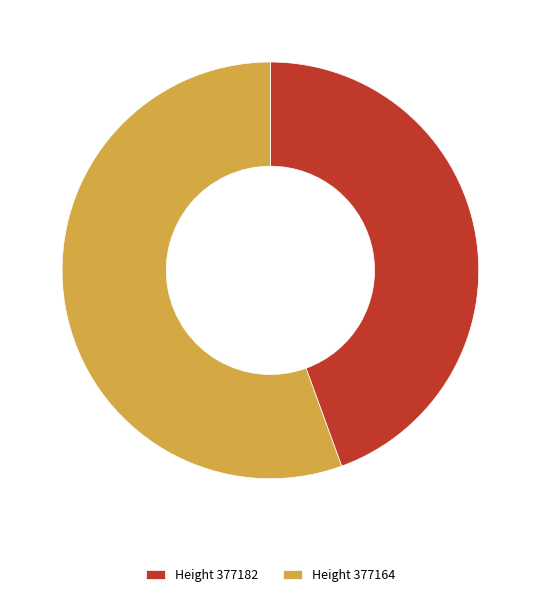

Do Height 377182 and Height 377164 together represent more than half of the pie?

Yes